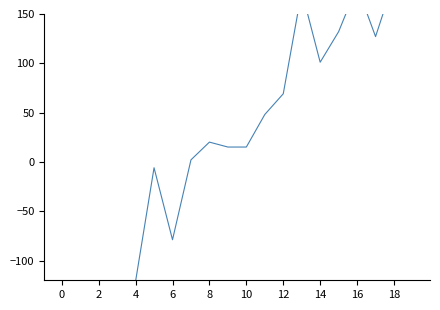

What is the greatest value displayed?

235.1